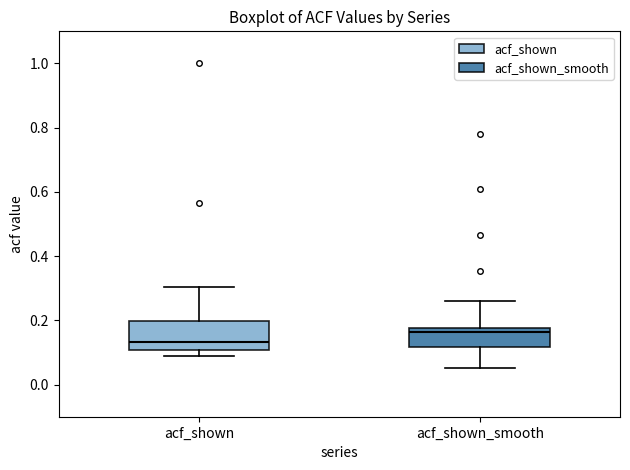

Reading left to right, transcribe this box plot: for each box, give where its median line is, the range the box spans, and where its two whiskers end, as read against the y-axis. The values are not printed on the chart, so give them approximately, as read against the axis.

acf_shown: median 0.14, box 0.10 to 0.20, whiskers 0.10 (just below the box's lower edge) to 0.30
acf_shown_smooth: median 0.16, box 0.12 to 0.18, whiskers 0.06 to 0.26